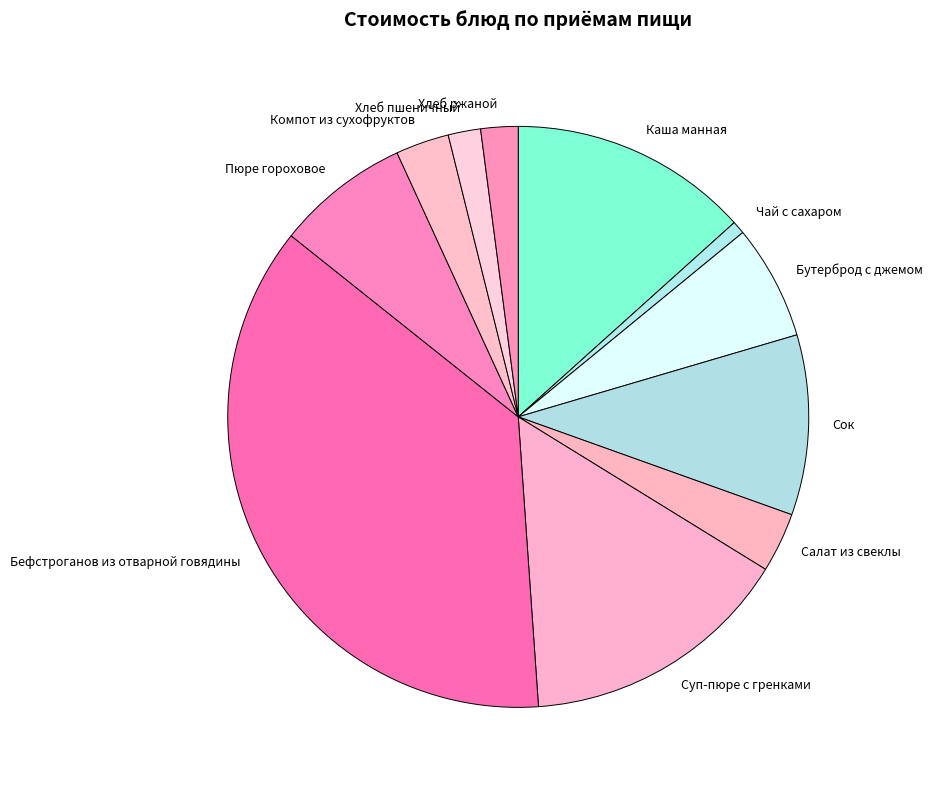

Does any single category account for the majority?

No